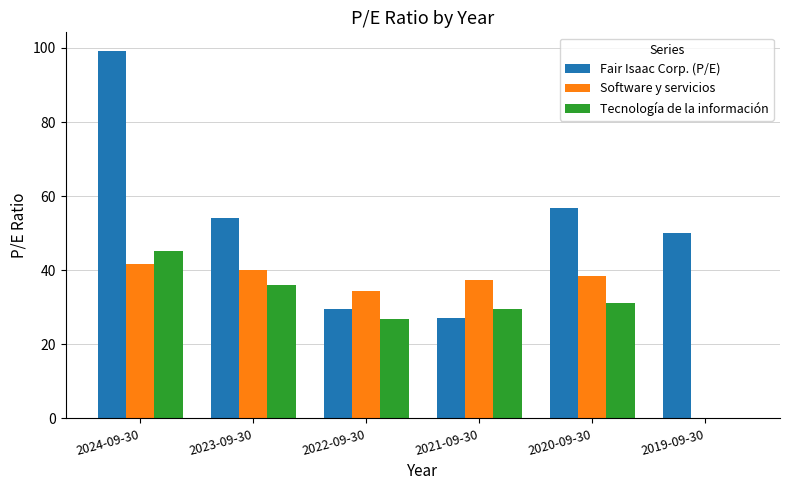

Between 2021-09-30 and 2019-09-30, which series saw the biggest shift?

Software y servicios